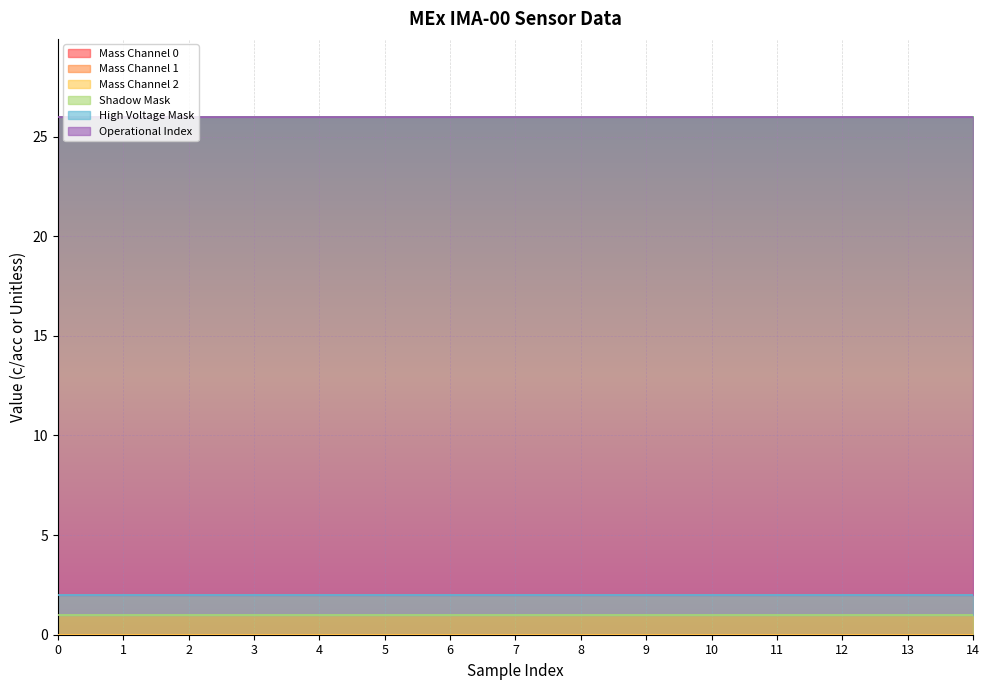

Reading left to right, extract all data points from this chart.

Mass Channel 0: 0	0	0	0	0	0	0	0	0	0	0	0	0	0	0
Mass Channel 1: 0	0	0	0	0	0	0	0	0	0	0	0	0	0	0
Mass Channel 2: 0	0	0	0	0	0	0	0	0	0	0	0	0	0	0
Shadow Mask: 1	1	1	1	1	1	1	1	1	1	1	1	1	1	1
High Voltage Mask: 1	1	1	1	1	1	1	1	1	1	1	1	1	1	1
Operational Index: 24	24	24	24	24	24	24	24	24	24	24	24	24	24	24